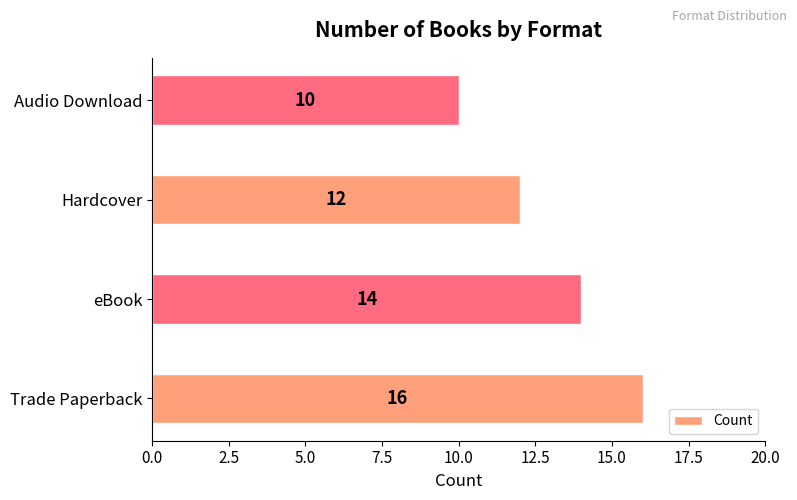

What is the difference between the maximum and minimum values?

6